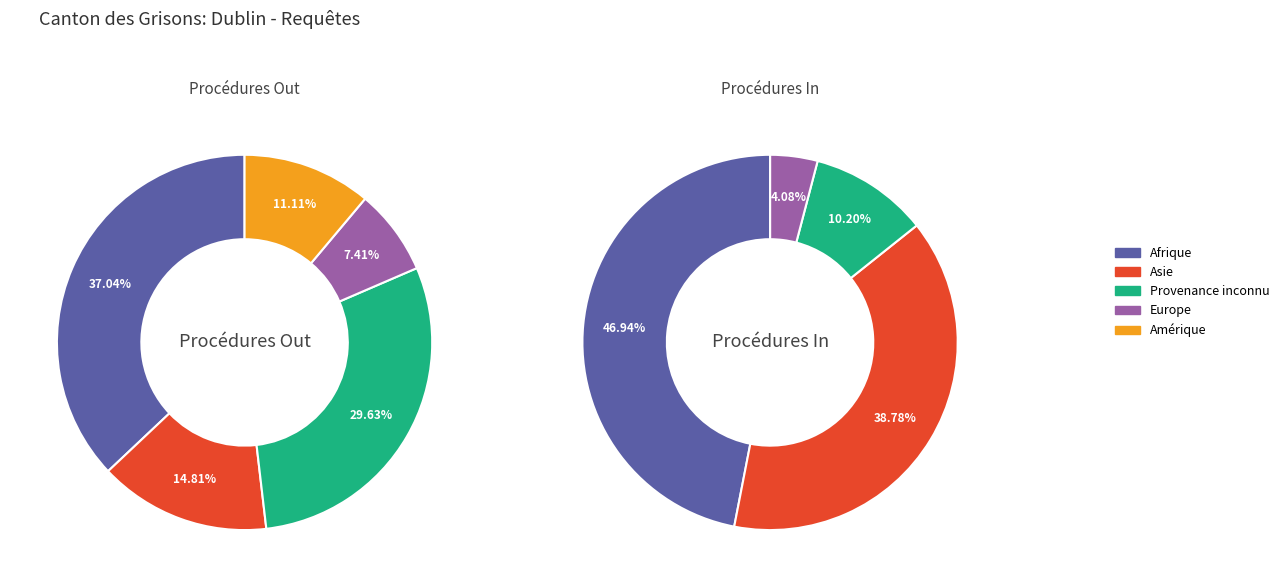

To the nearest percent, what is the difference between the Europe and Afrique slice percentages?

30%